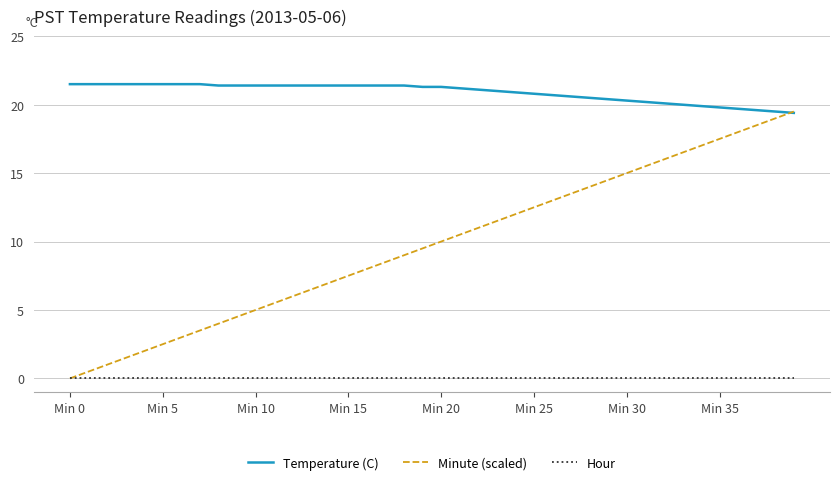

Which series has the largest total across all categories?

Temperature (C)